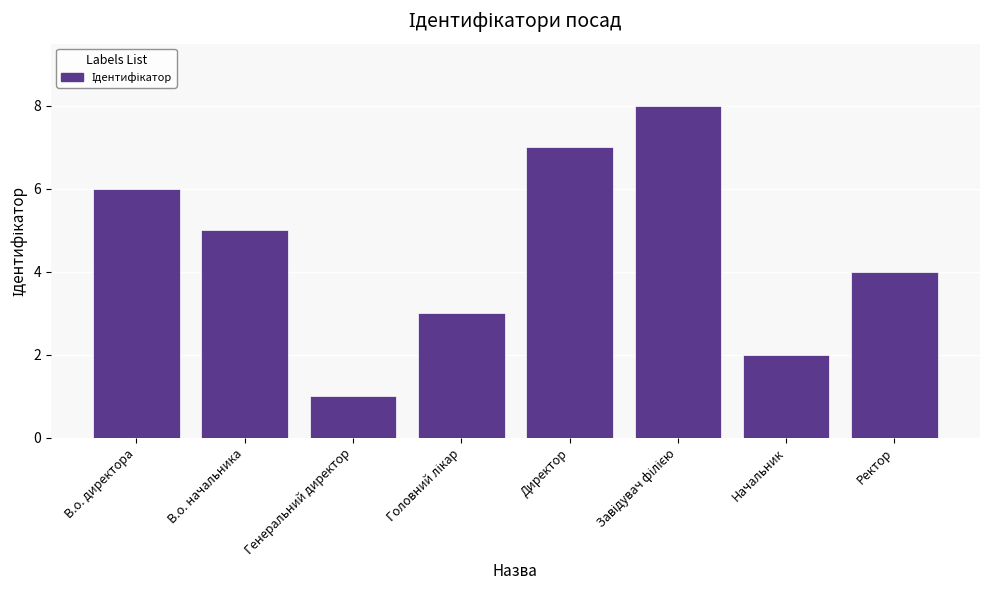

True or false: the data shows 4 at Ректор.

True